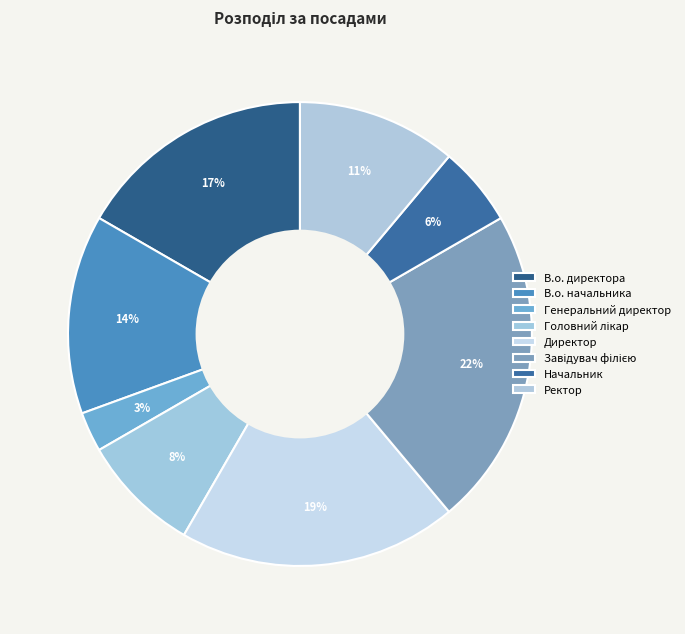

Is there any slice that represents more than half of the pie?

No